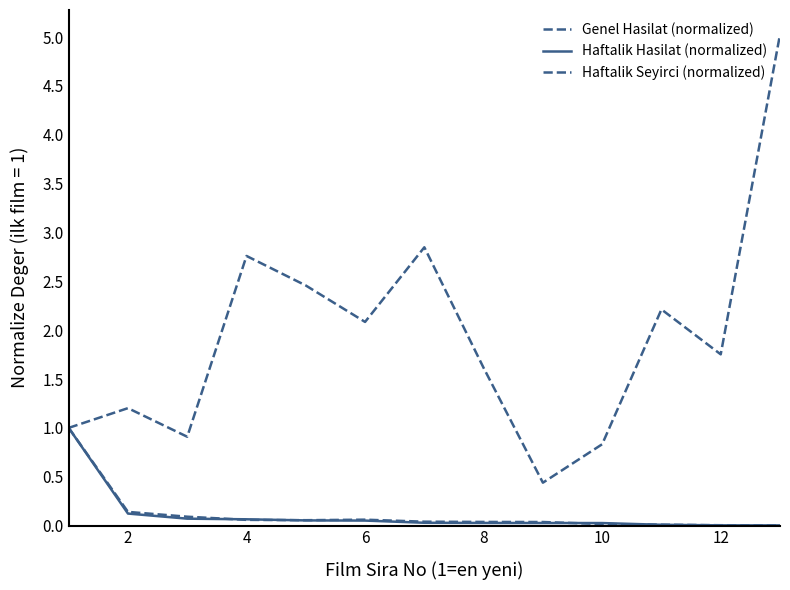

Is this an area chart (filled region under the line)?

No